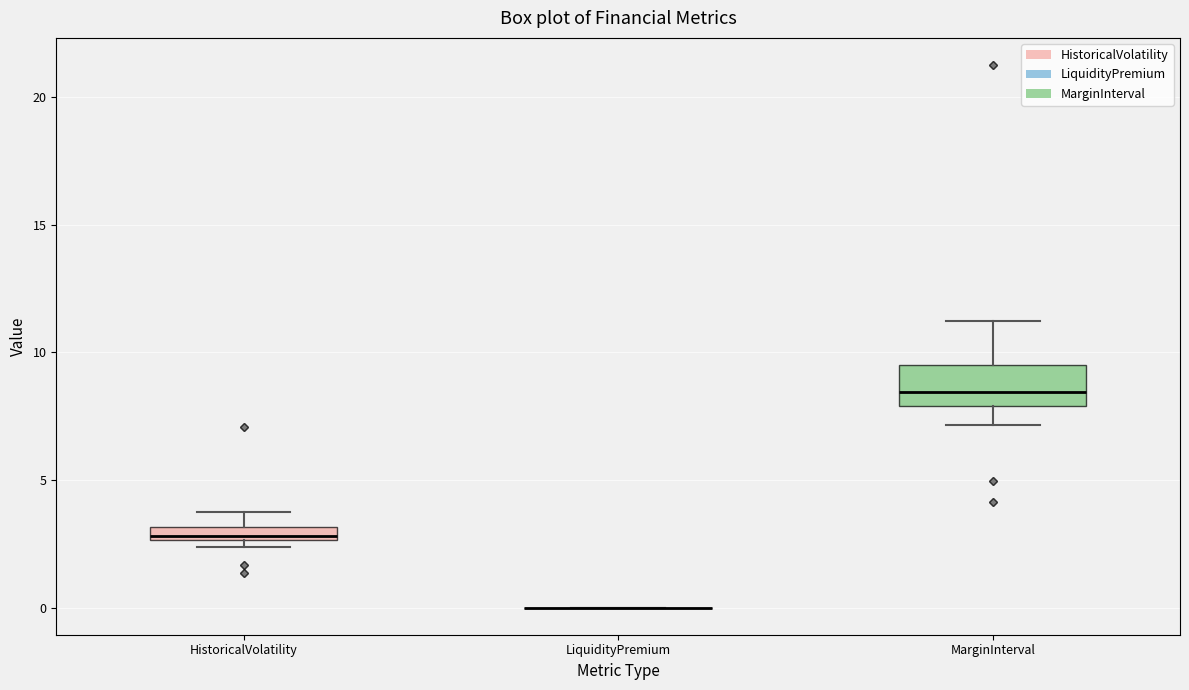

Where is the upper edge of the box for MarginInterval on the y-axis? The values are not printed on the chart, so give them approximately, as read against the axis.

9.5